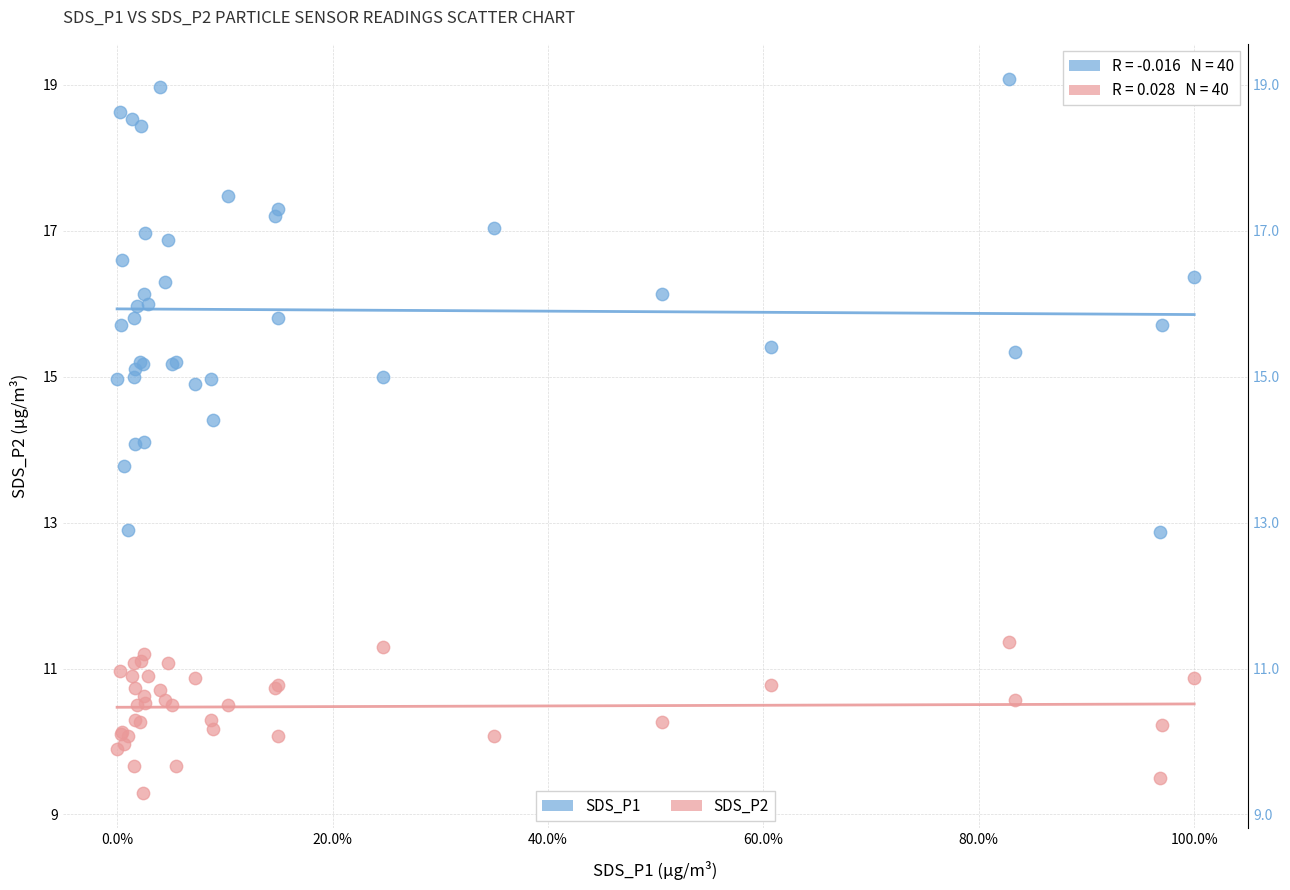

Which series contains the lowest Y value?

SDS_P2